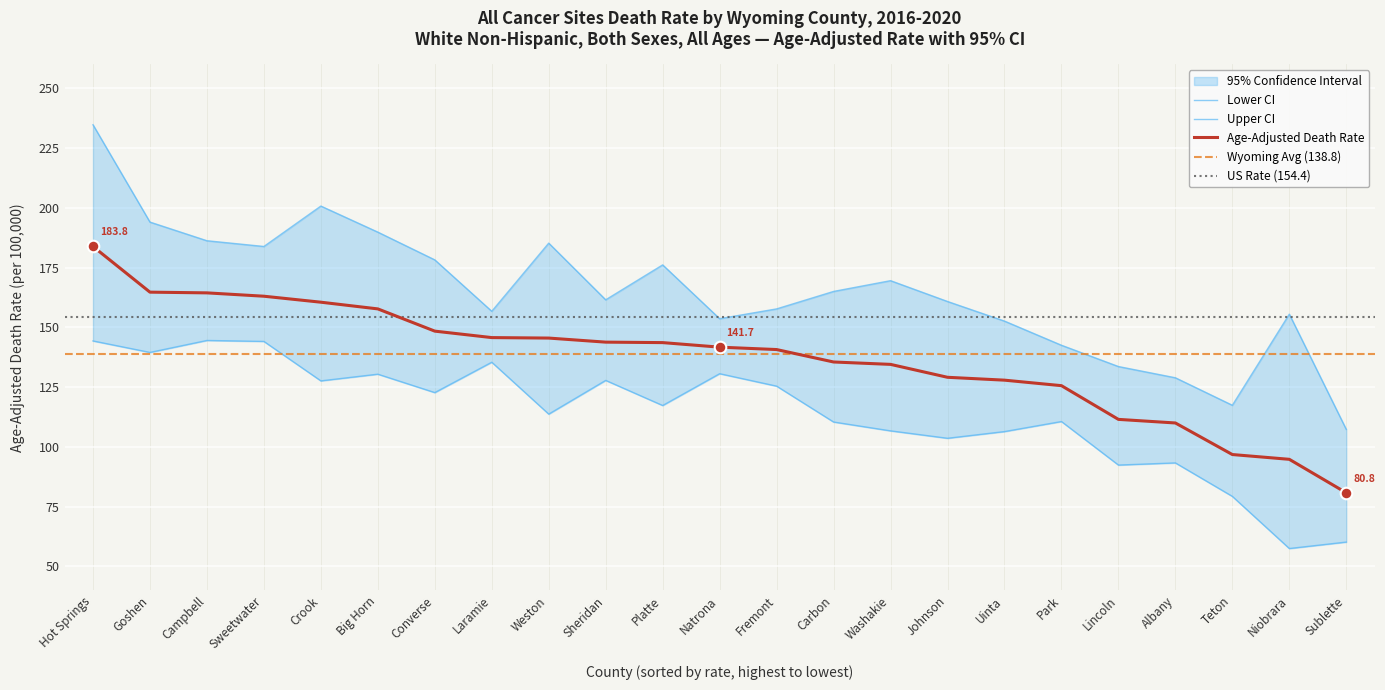

Which series reaches the maximum Y coordinate?

Upper CI (Rate)